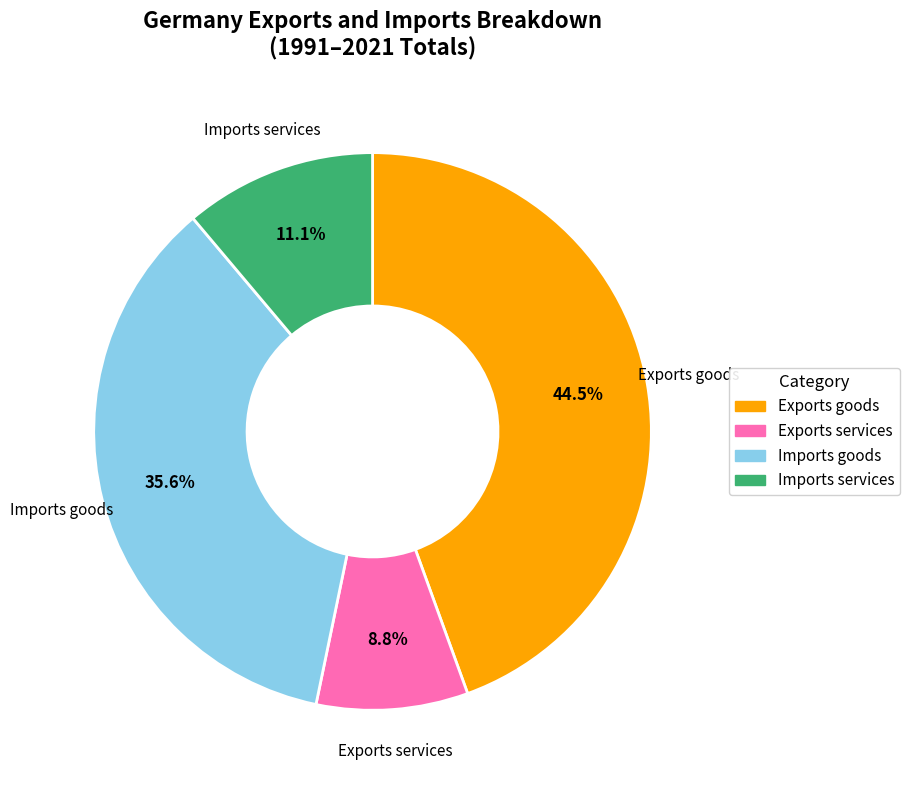

Which has a higher value, Exports goods or Exports services?

Exports goods